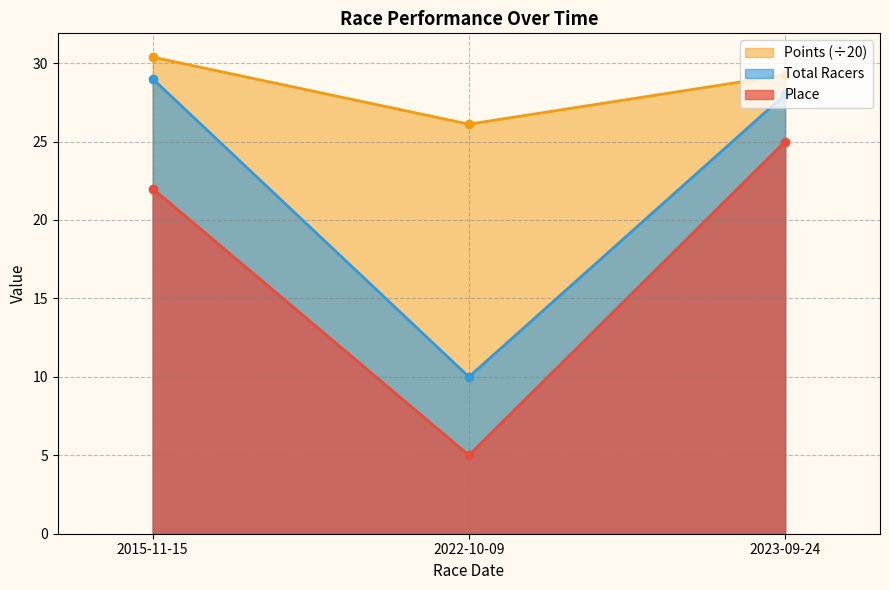

Reading left to right, transcribe all the data shown in this chart.

Place: 2015-11-15=22.0	2022-10-09=5.0	2023-09-24=25.0
Total Racers: 2015-11-15=29.0	2022-10-09=10.0	2023-09-24=28.0
Points: 2015-11-15=30.4	2022-10-09=26.1	2023-09-24=29.2